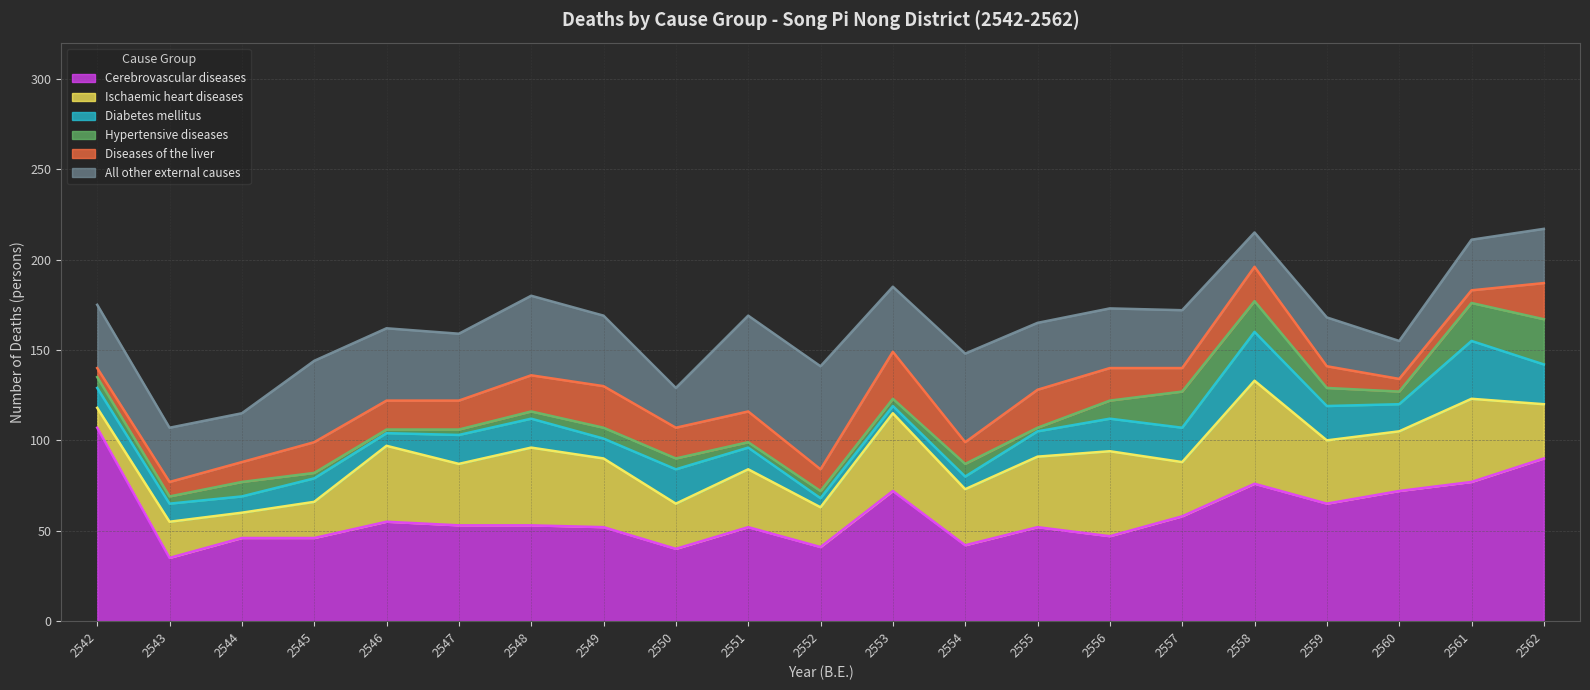

Which series has the largest total across all categories?

Cerebrovascular diseases